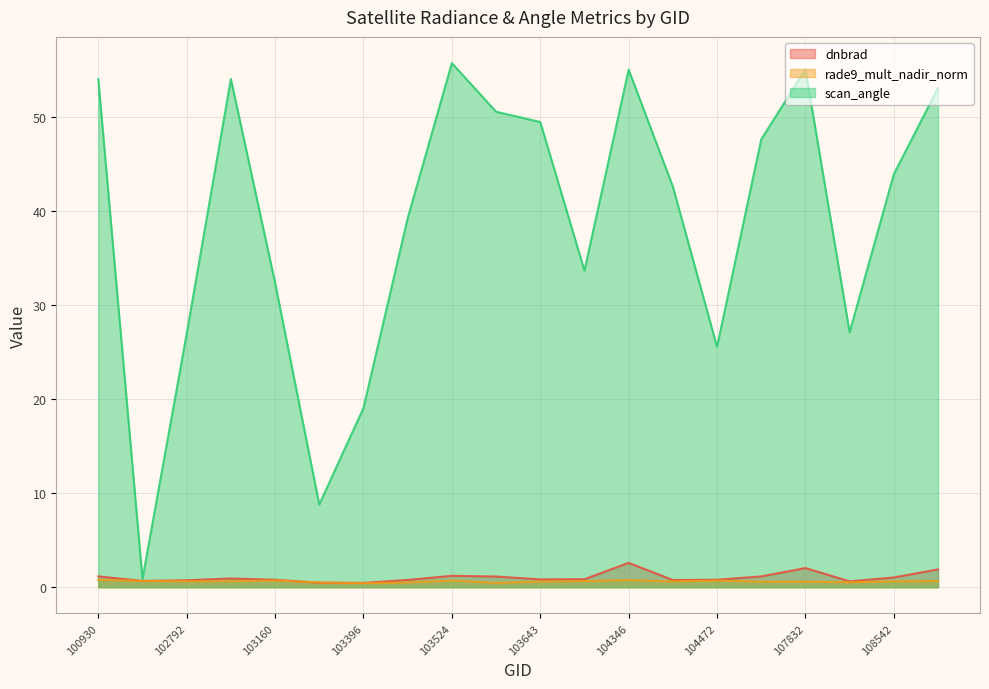

Reading left to right, what are all the values shown in this chart?

dnbrad: 1.2	0.7	0.7	0.9	0.8	0.5	0.5	0.8	1.2	1.1	0.8	0.8	2.6	0.8	0.8	1.1	2.0	0.6	1.0	1.9
rade9_mult_nadir_norm: 0.8	0.7	0.6	0.6	0.7	0.5	0.4	0.5	0.7	0.5	0.6	0.7	0.8	0.6	0.7	0.6	0.6	0.5	0.6	0.7
scan_angle: 54.0	0.9	27.0	54.1	32.4	8.8	19.1	39.2	55.7	50.6	49.5	33.7	55.0	42.6	25.6	47.6	55.1	27.1	43.9	53.1